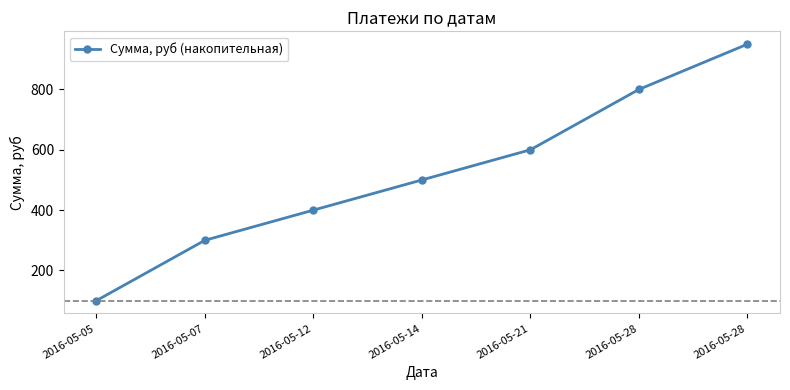

At which label does the data first exceed 500?

2016-05-21